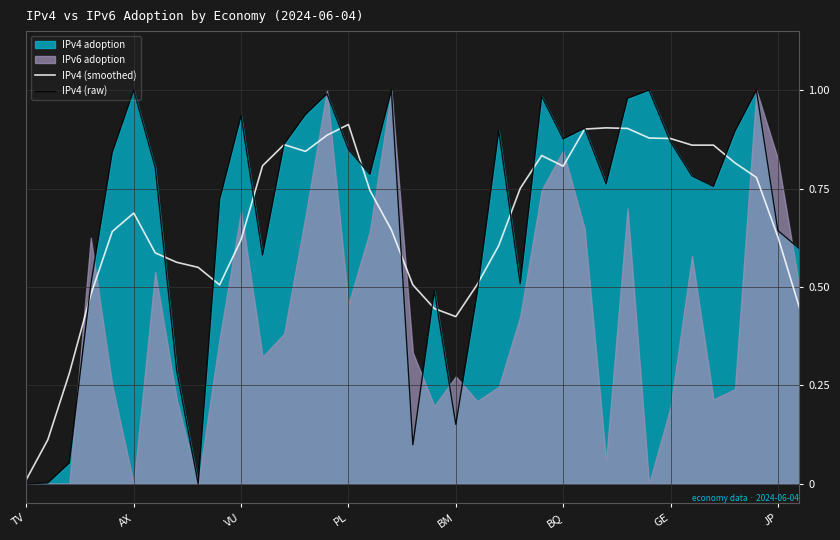

The IPv4 (smoothed) series shows 1.6 at PL. True or false?

False